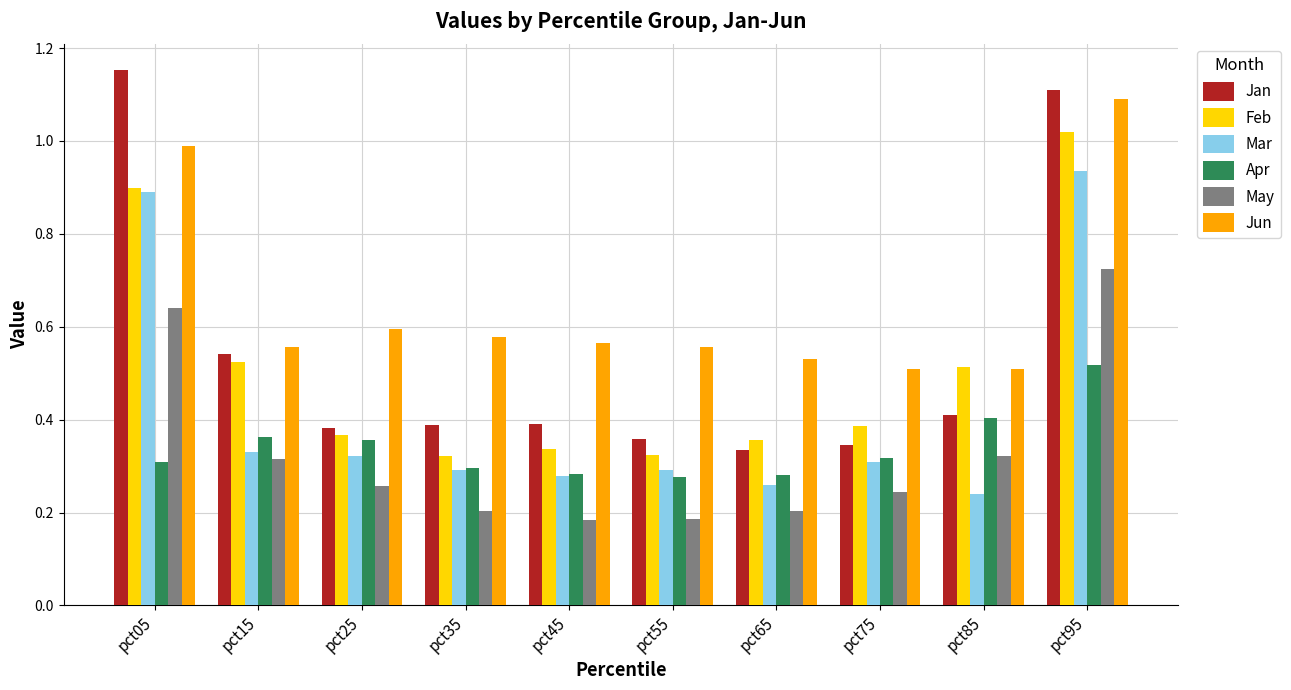

Is it true that May equals 0.0 at pct35?

False